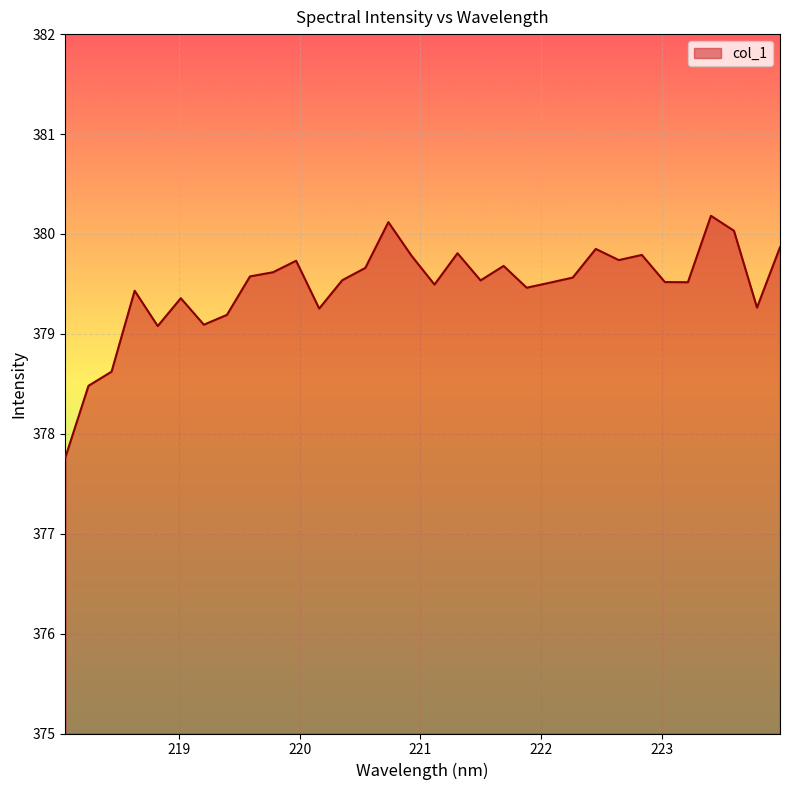

True or false: there are more than 2 points higher than both neighbors.

True